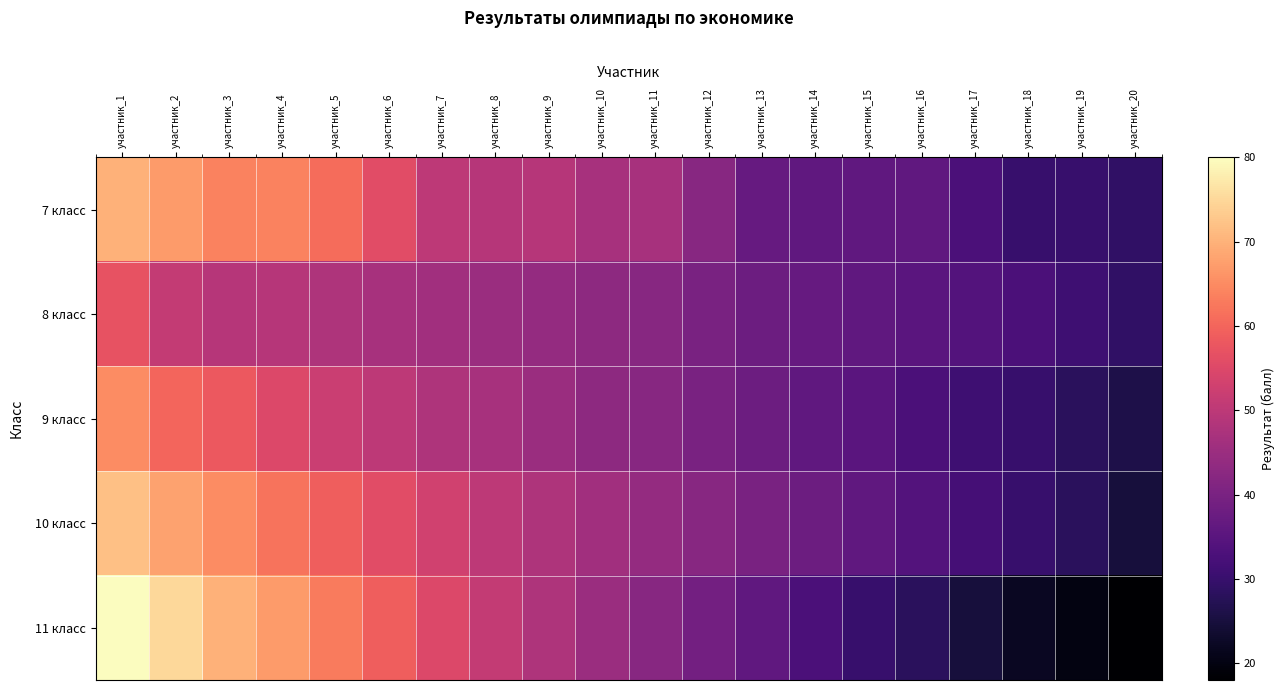

Reading left to right, list all the values displayed in this chart.

7 класс: участник_1=70	участник_2=67	участник_3=64	участник_4=64	участник_5=61	участник_6=56	участник_7=50	участник_8=49	участник_9=49	участник_10=47	участник_11=47	участник_12=42	участник_13=37	участник_14=36	участник_15=36	участник_16=36	участник_17=33	участник_18=30	участник_19=30	участник_20=29
8 класс: участник_1=57	участник_2=51	участник_3=49	участник_4=49	участник_5=48	участник_6=47	участник_7=46	участник_8=45	участник_9=44	участник_10=43	участник_11=42	участник_12=40	участник_13=38	участник_14=37	участник_15=36	участник_16=35	участник_17=34	участник_18=33	участник_19=31	участник_20=29
9 класс: участник_1=65	участник_2=60	участник_3=58	участник_4=55	участник_5=52	участник_6=50	участник_7=48	участник_8=47	участник_9=45	участник_10=43	участник_11=42	участник_12=40	участник_13=38	участник_14=36	участник_15=35	участник_16=33	участник_17=31	участник_18=30	участник_19=28	участник_20=26
10 класс: участник_1=72	участник_2=68	участник_3=65	участник_4=62	участник_5=59	участник_6=56	участник_7=53	участник_8=50	участник_9=48	участник_10=46	участник_11=44	участник_12=42	участник_13=40	участник_14=38	участник_15=36	участник_16=34	участник_17=32	участник_18=30	участник_19=28	участник_20=25
11 класс: участник_1=80	участник_2=75	участник_3=70	участник_4=67	участник_5=63	участник_6=59	участник_7=55	участник_8=51	участник_9=48	участник_10=45	участник_11=42	участник_12=39	участник_13=36	участник_14=33	участник_15=30	участник_16=28	участник_17=25	участник_18=22	участник_19=20	участник_20=18